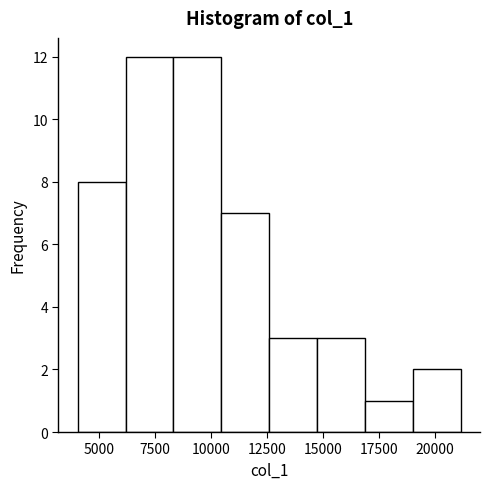

Reading left to right, list every bar in this chart as the range it spans on the x-axis followed by its height. Neither the bar edges nor the heights are printed on the chart, so give them approximately, as read against the axes.

4000 to 6000: 8
6000 to 8500: 12
8500 to 10500: 12
10500 to 12500: 7
12500 to 15000: 3
15000 to 17000: 3
17000 to 19000: 1
19000 to 21000: 2